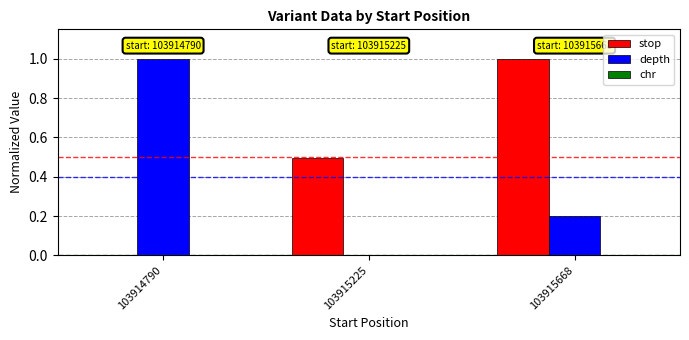

Is it true that stop equals 0.0 at 103914790?

True